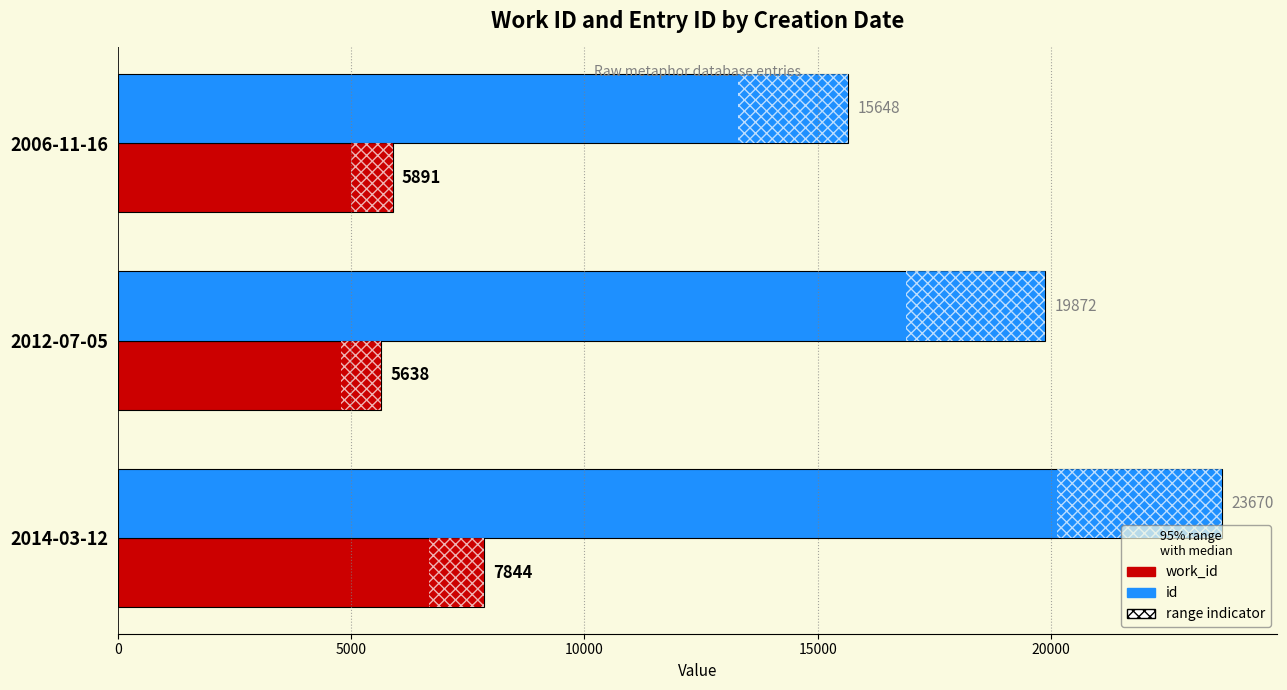

Which has a higher value, 2006-11-16 or 2014-03-12?

2014-03-12